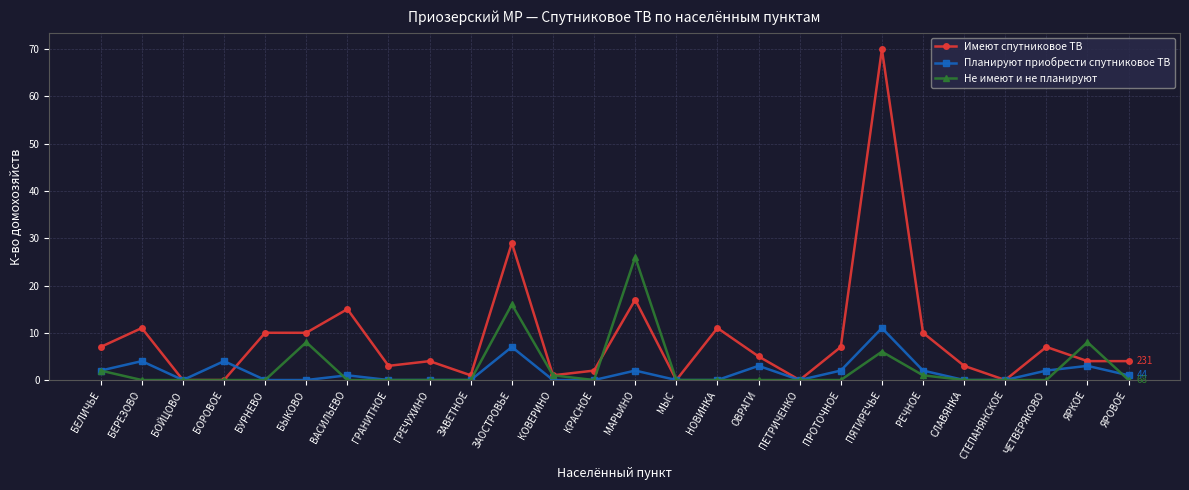

What is the value of the Не имеют и не планируют point at the 25th from the left?

8